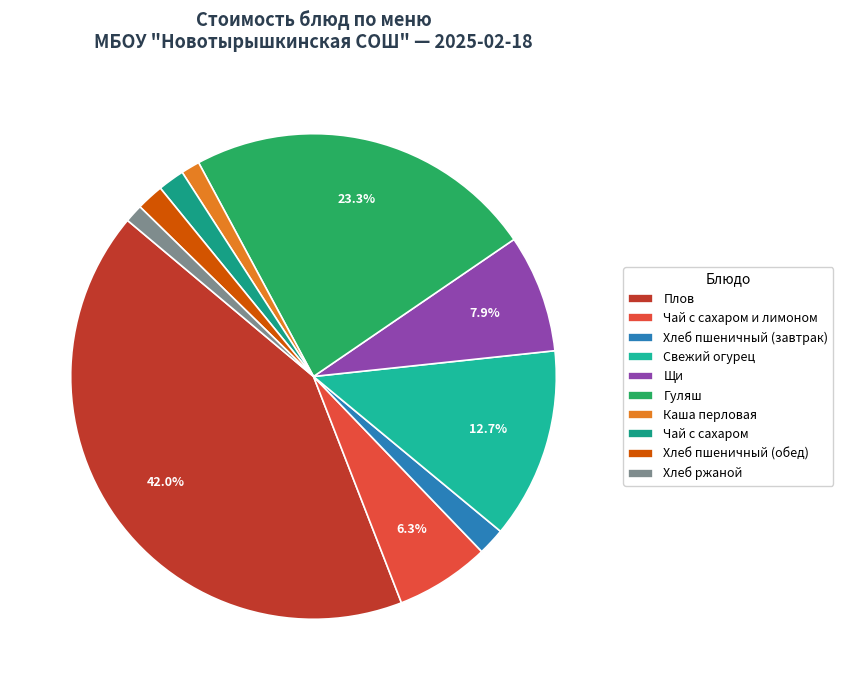

Combined, what portion of the pie is Хлеб пшеничный (обед) and Каша перловая?

3.1%